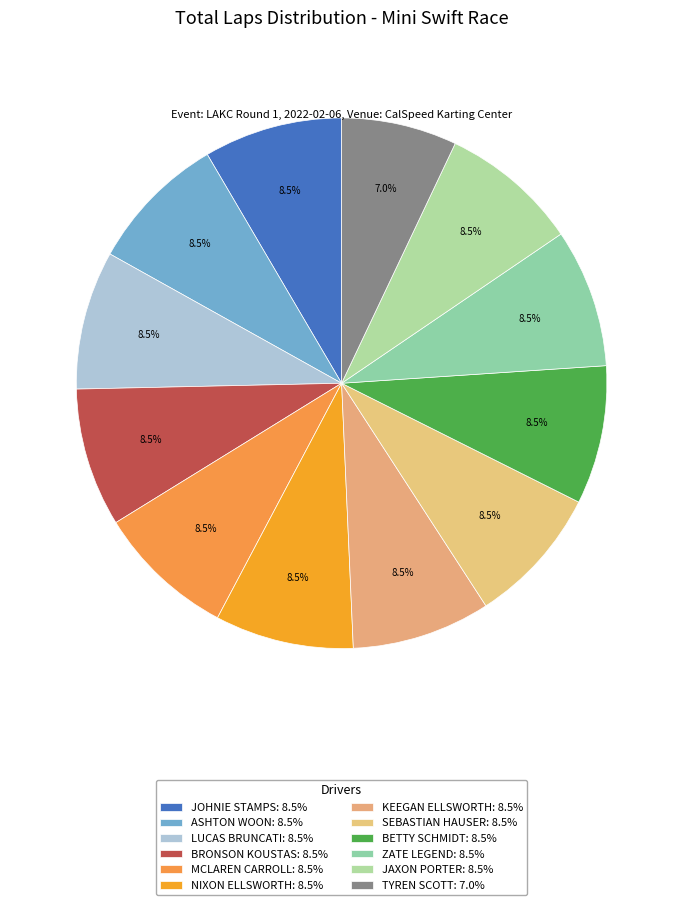

Between ASHTON WOON and BETTY SCHMIDT, which is larger?

ASHTON WOON